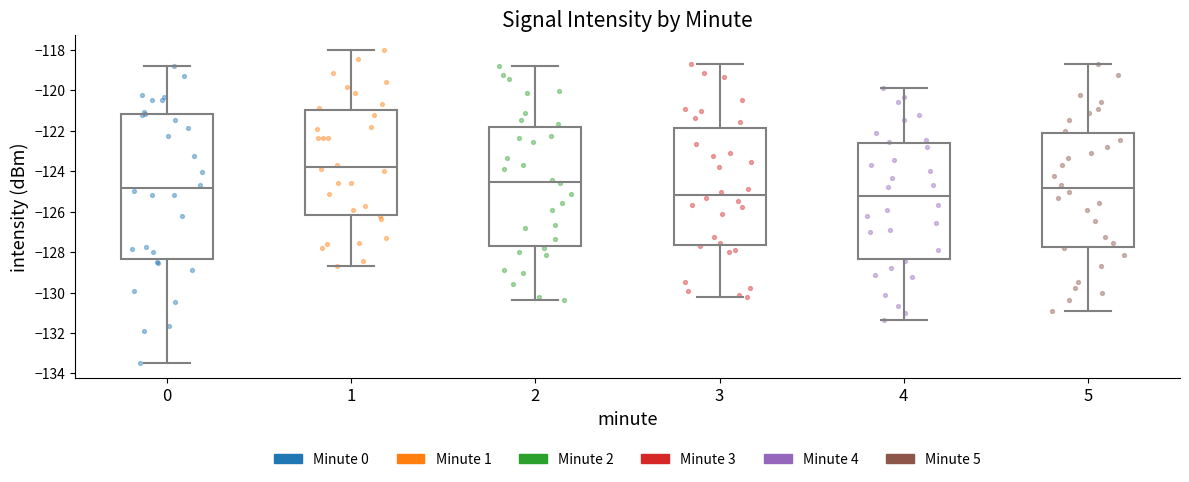

Where is the upper edge of the box at x = 0 on the y-axis? The values are not printed on the chart, so give them approximately, as read against the axis.

-121.2